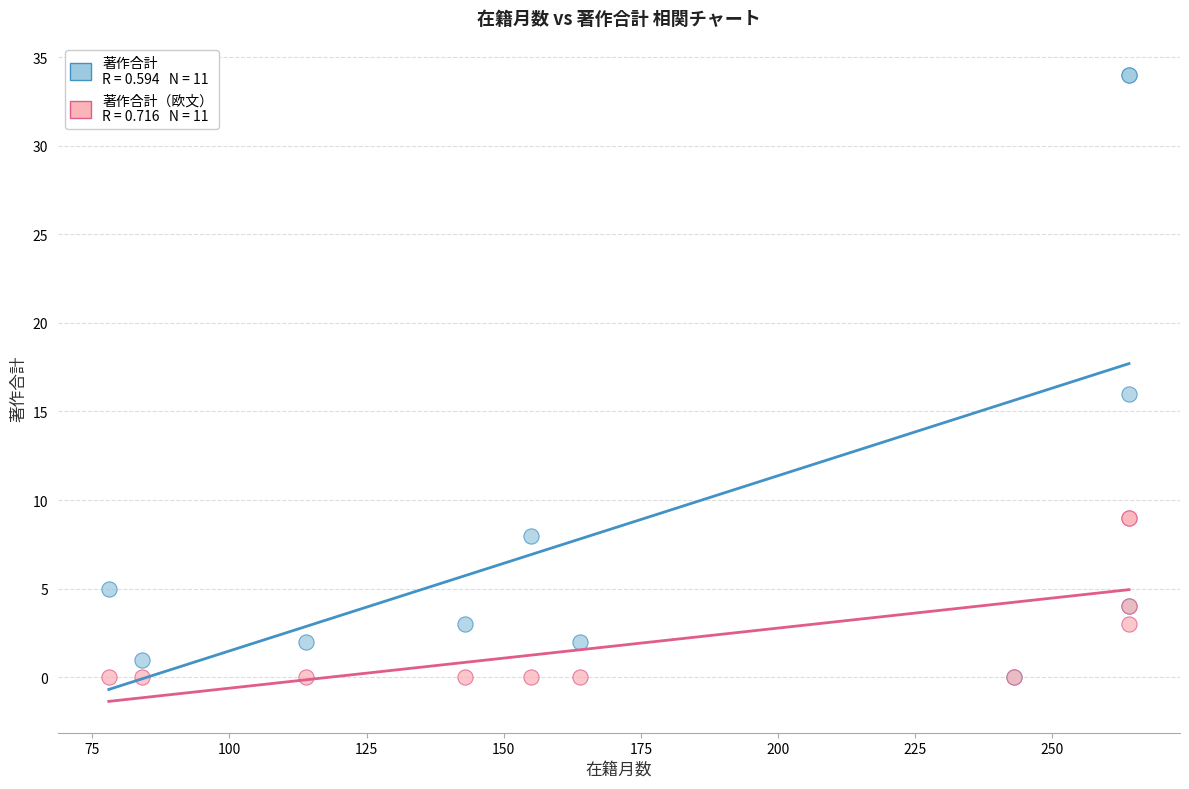

Across all series, what Y value is closest to 17?

16